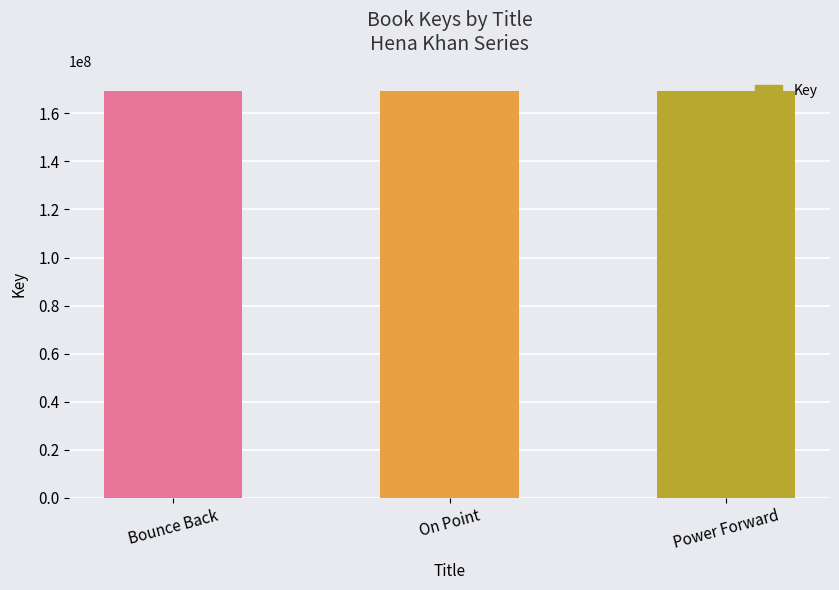

What is the sum of all values?

507566958